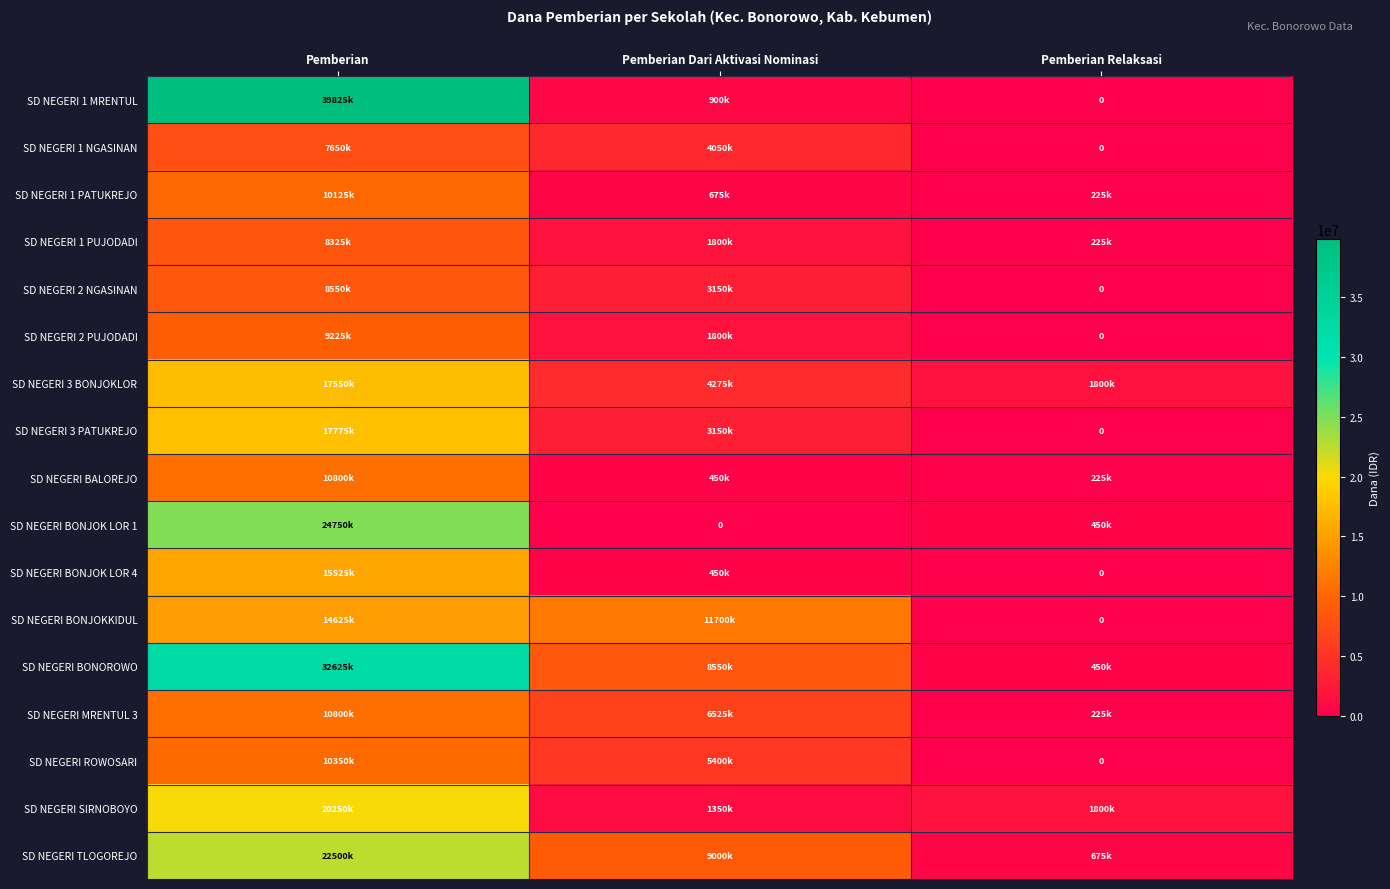

What is the difference between the highest and lowest values at Pemberian Dari Aktivasi Nominasi?

11700000